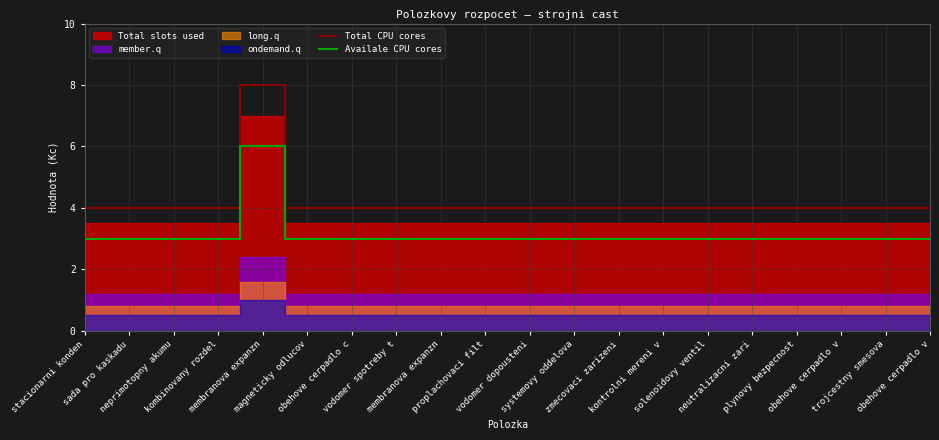

What is the spread (max minus min) of values at zmecovaci zarizeni?

1